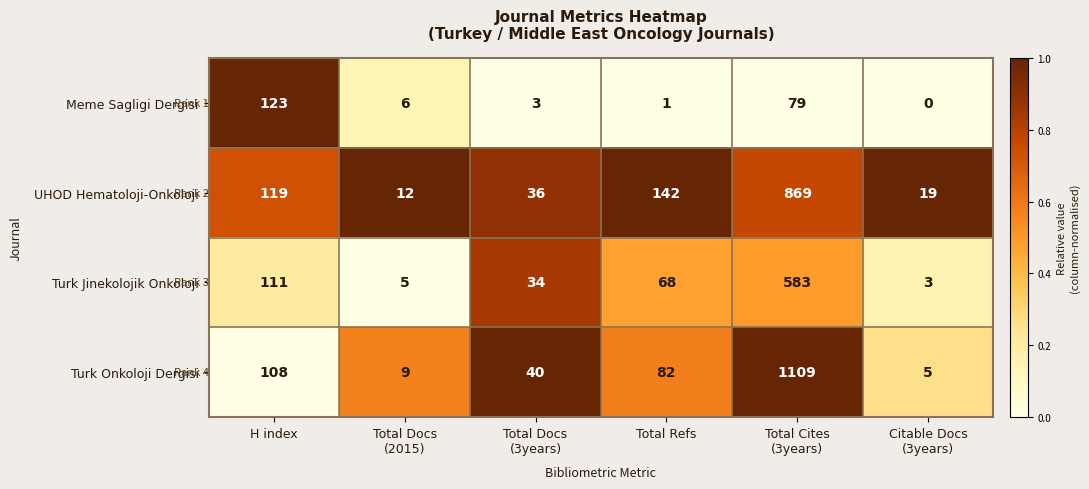

Which series has the largest total across all categories?

Turk Onkoloji Dergisi